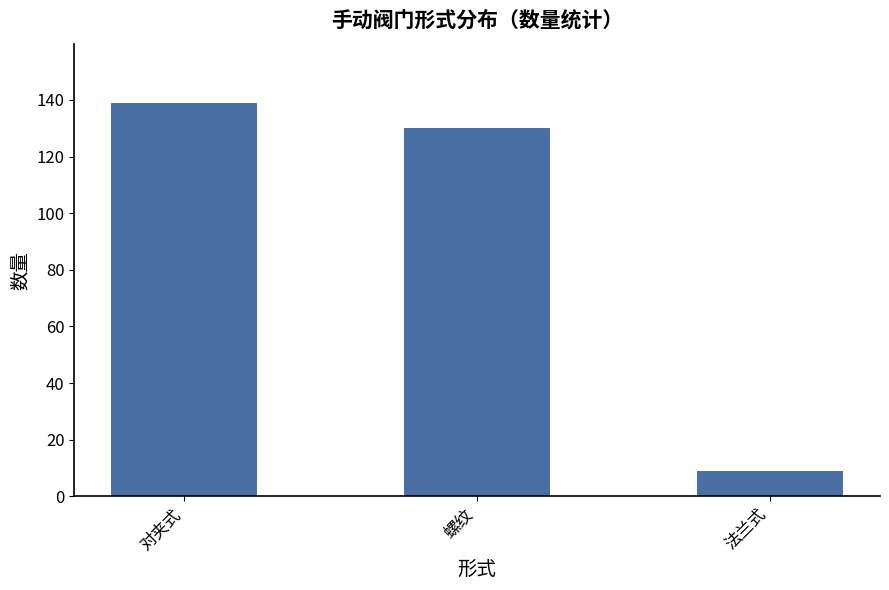

What is the smallest value displayed?

9